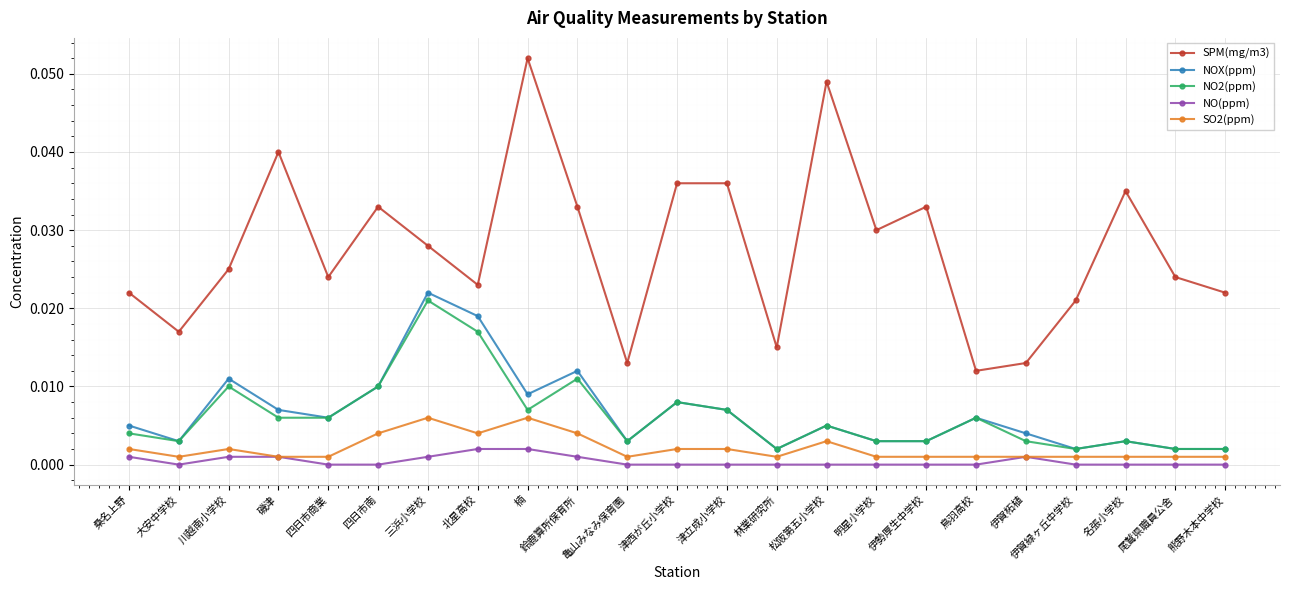

What is the label of the 3rd point from the left?

川越南小学校